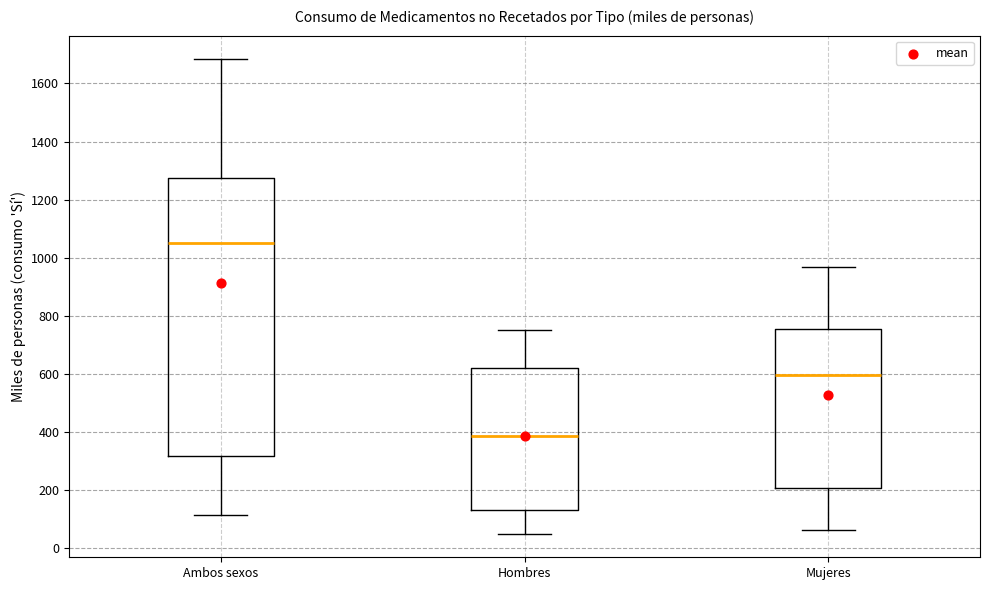

Reading left to right, read every box against the y-axis: the position of its median line, the range the box covers, and the ends of its whiskers. The values are not printed on the chart, so give them approximately, as read against the axis.

Ambos sexos: median 1060, box 320 to 1280, whiskers 120 to 1680
Hombres: median 380, box 120 to 620, whiskers 40 to 740
Mujeres: median 600, box 200 to 760, whiskers 60 to 960